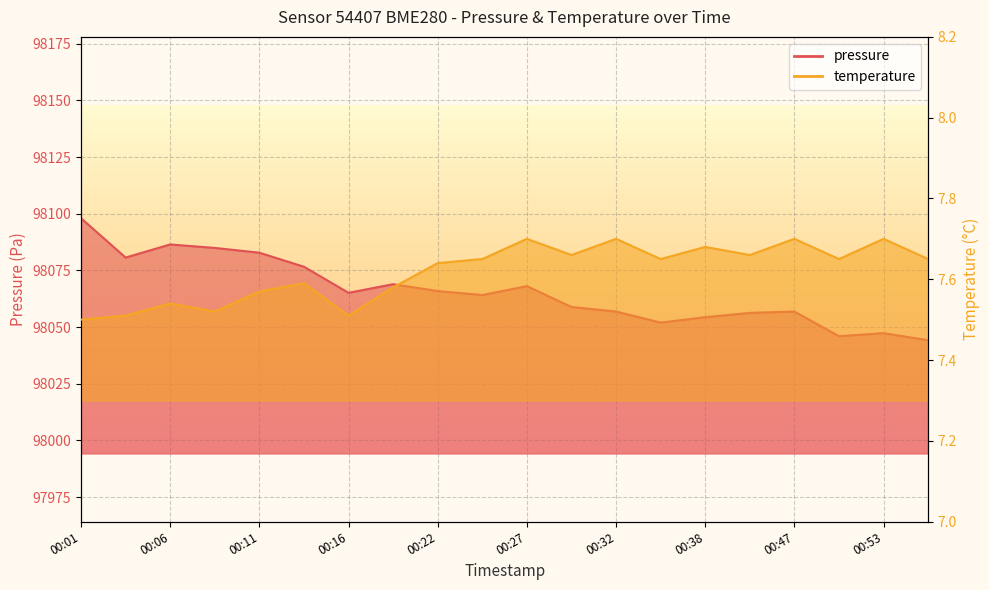

At which category does pressure reach its first local peak?

00:06